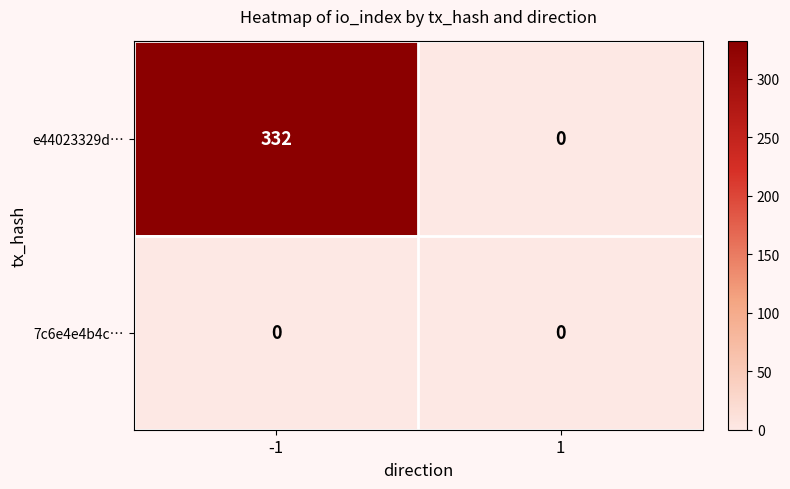

What is the difference between the e44023329d… values at 1 and -1?

332